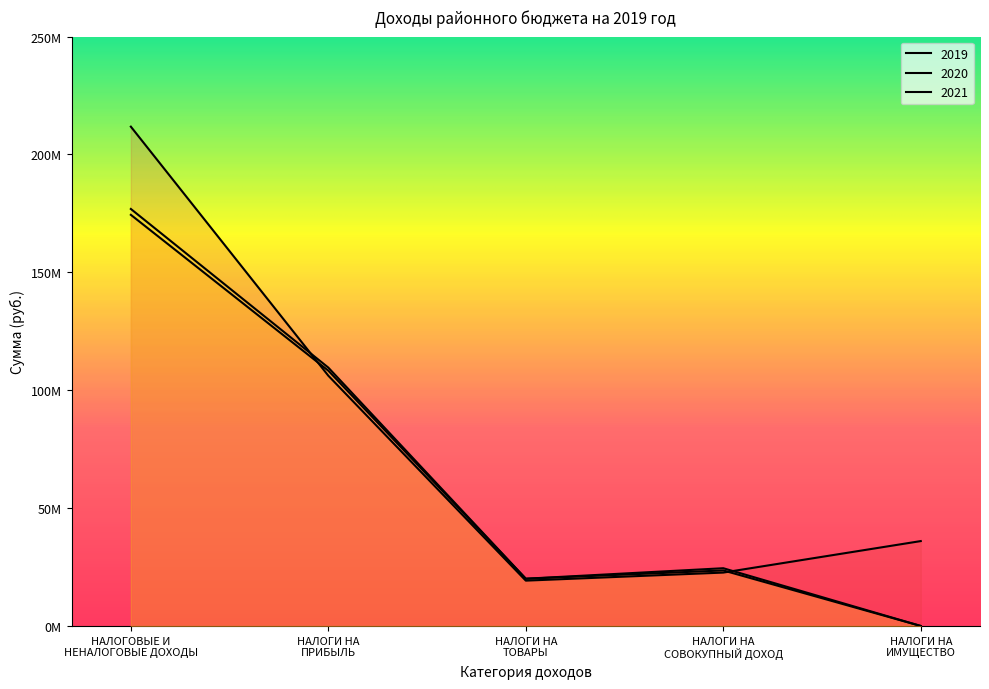

True or false: 2020 and 2021 intersect in this chart.

False